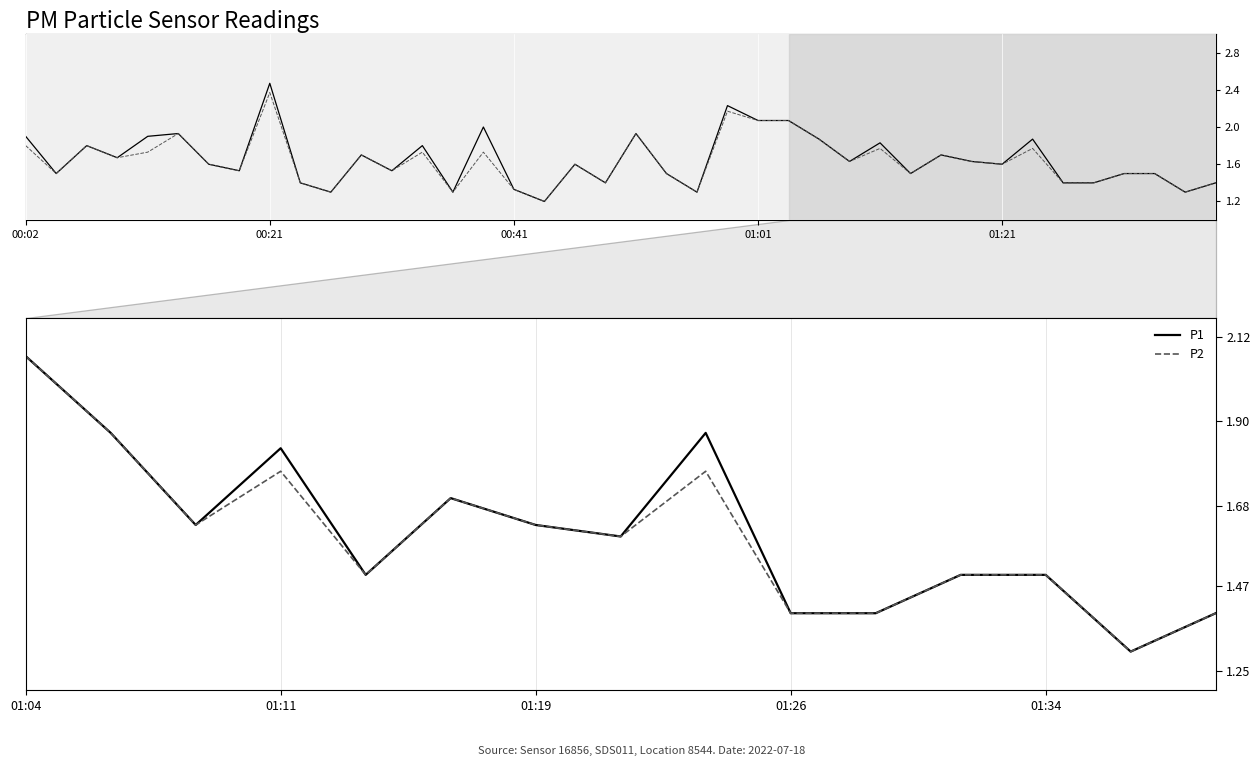

True or false: P1 and P2 intersect in this chart.

False